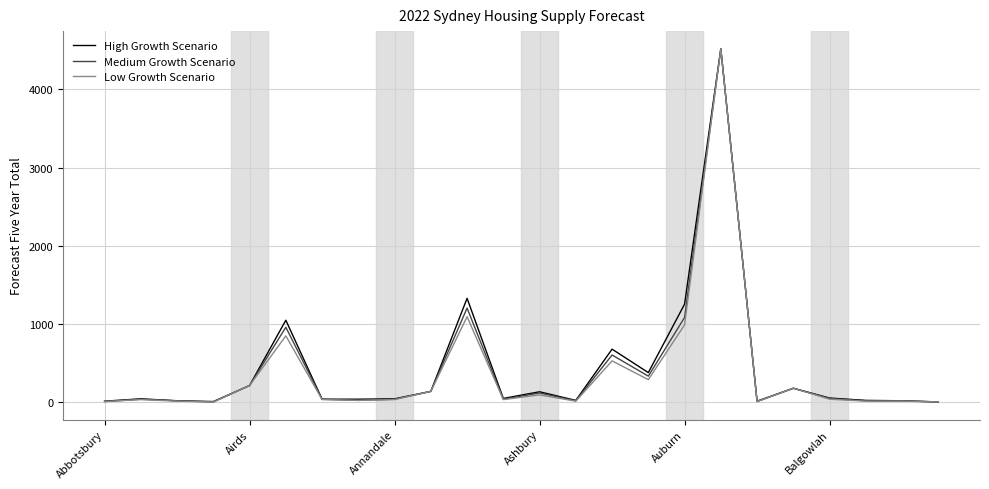

What is the greatest value displayed?

4520